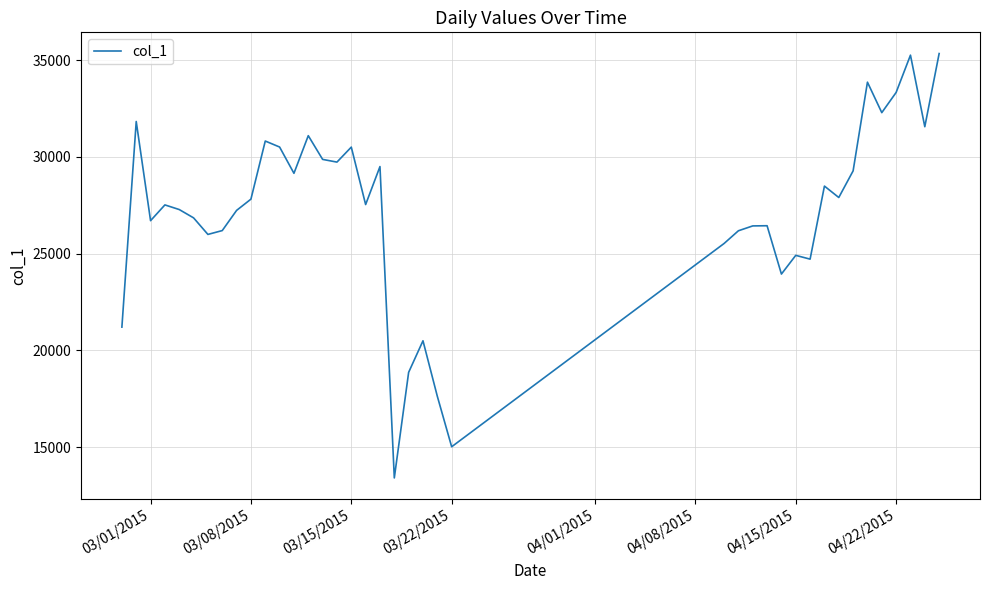

Count the number of categories in the chart.

40